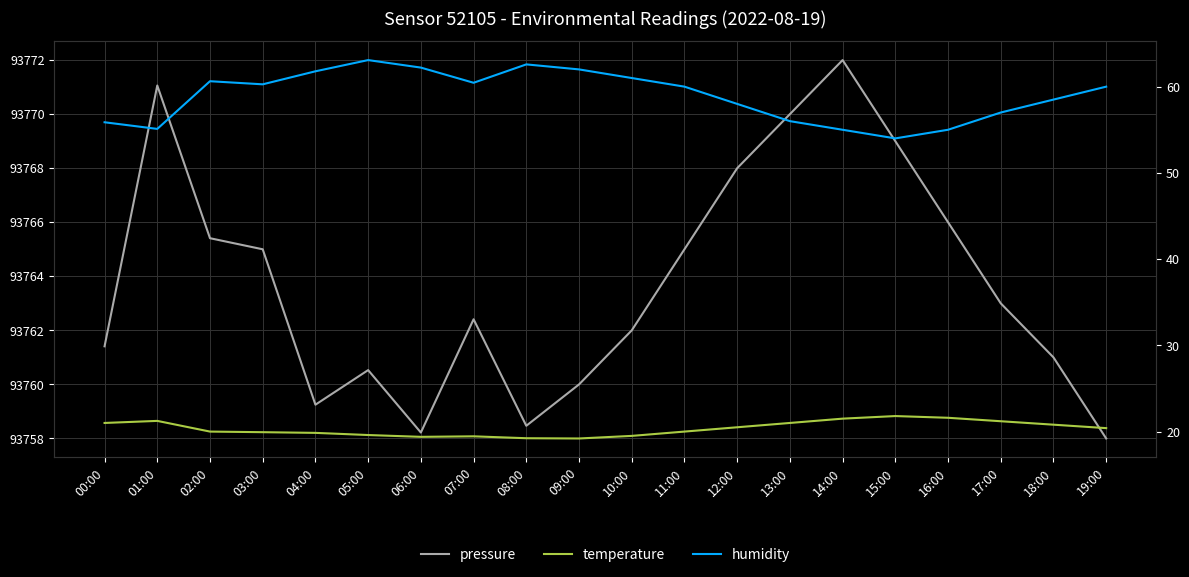

What is the maximum value for temperature?

21.8